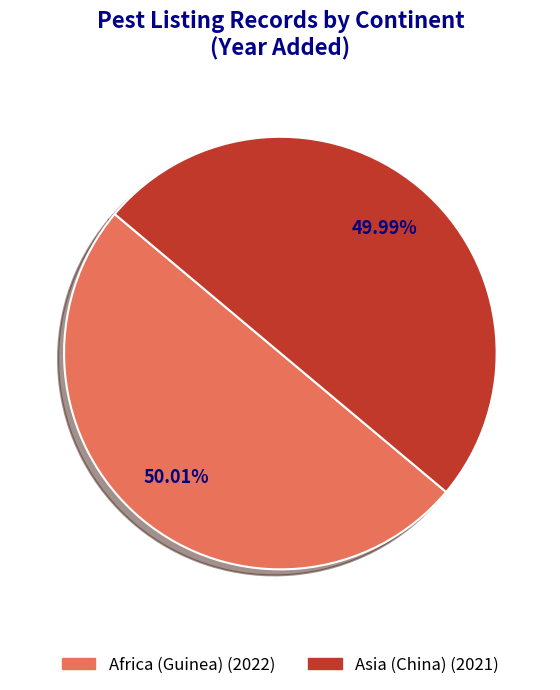

How many segments does this pie chart have?

2